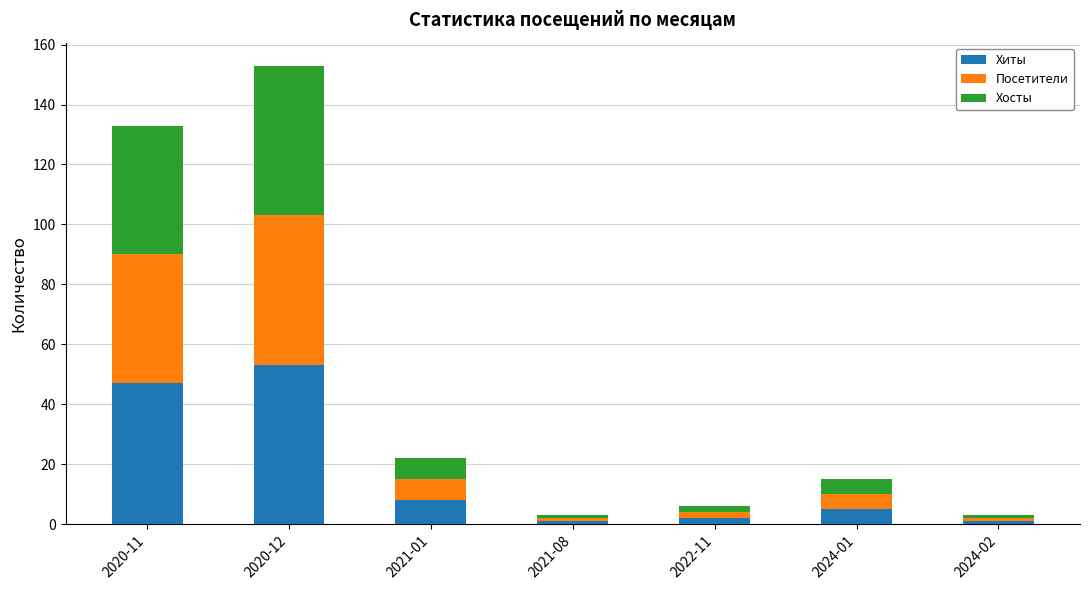

At which label does Хиты reach its peak?

2020-12